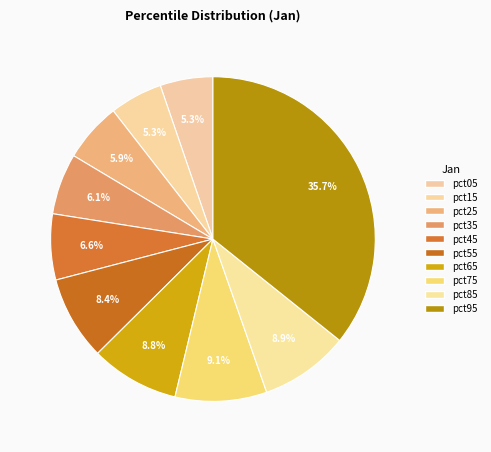

Which category has the smallest portion of the pie?

pct05